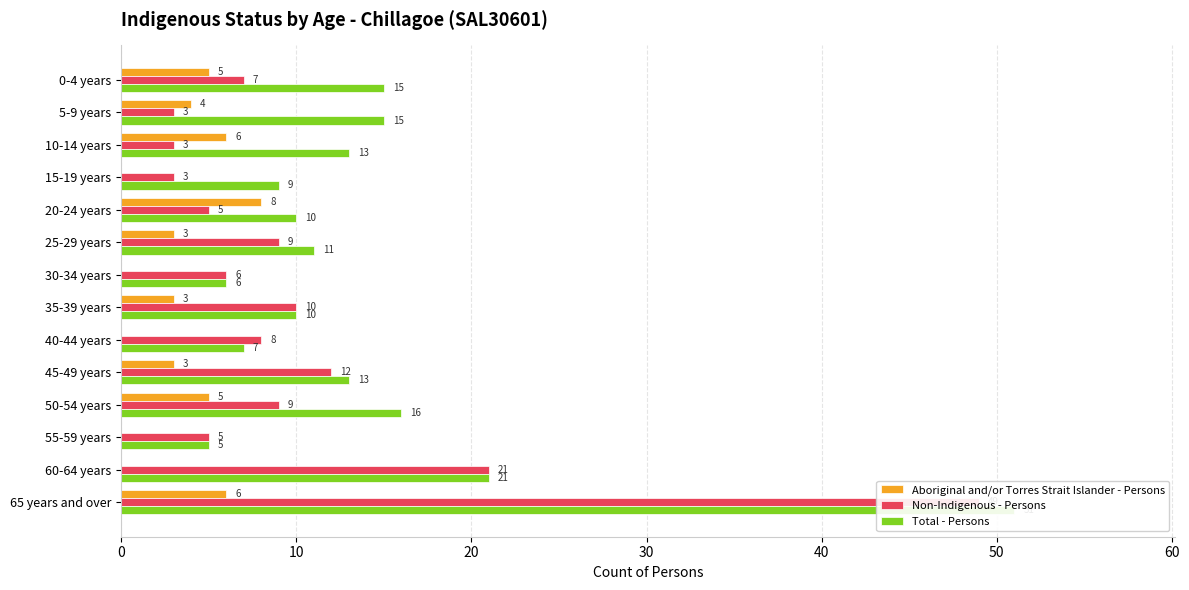

What is the greatest value displayed?

51